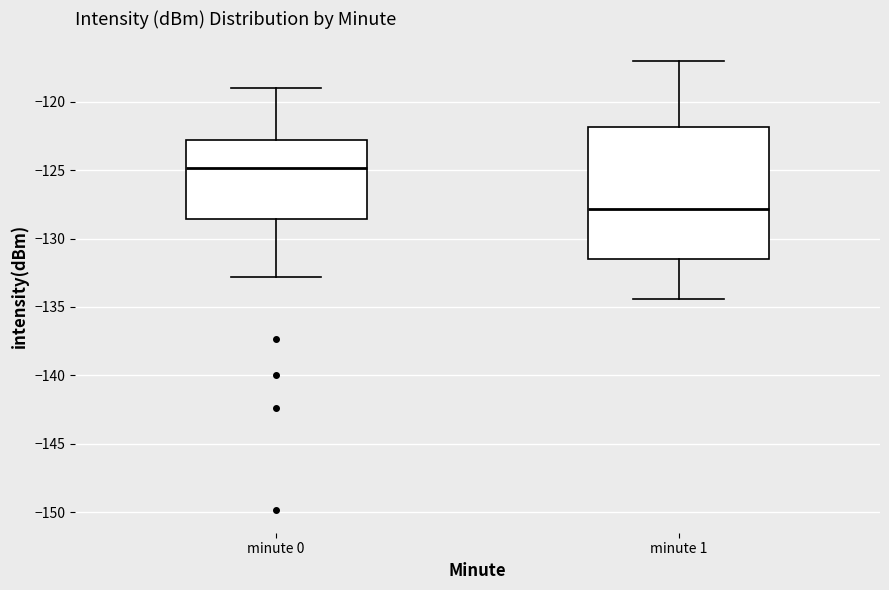

Reading left to right, transcribe this box plot: for each box, give where its median line is, the range the box spans, and where its two whiskers end, as read against the y-axis. The values are not printed on the chart, so give them approximately, as read against the axis.

minute 0: median -125.0, box -128.5 to -123.0, whiskers -133.0 to -119.0
minute 1: median -128.0, box -131.5 to -122.0, whiskers -134.5 to -117.0